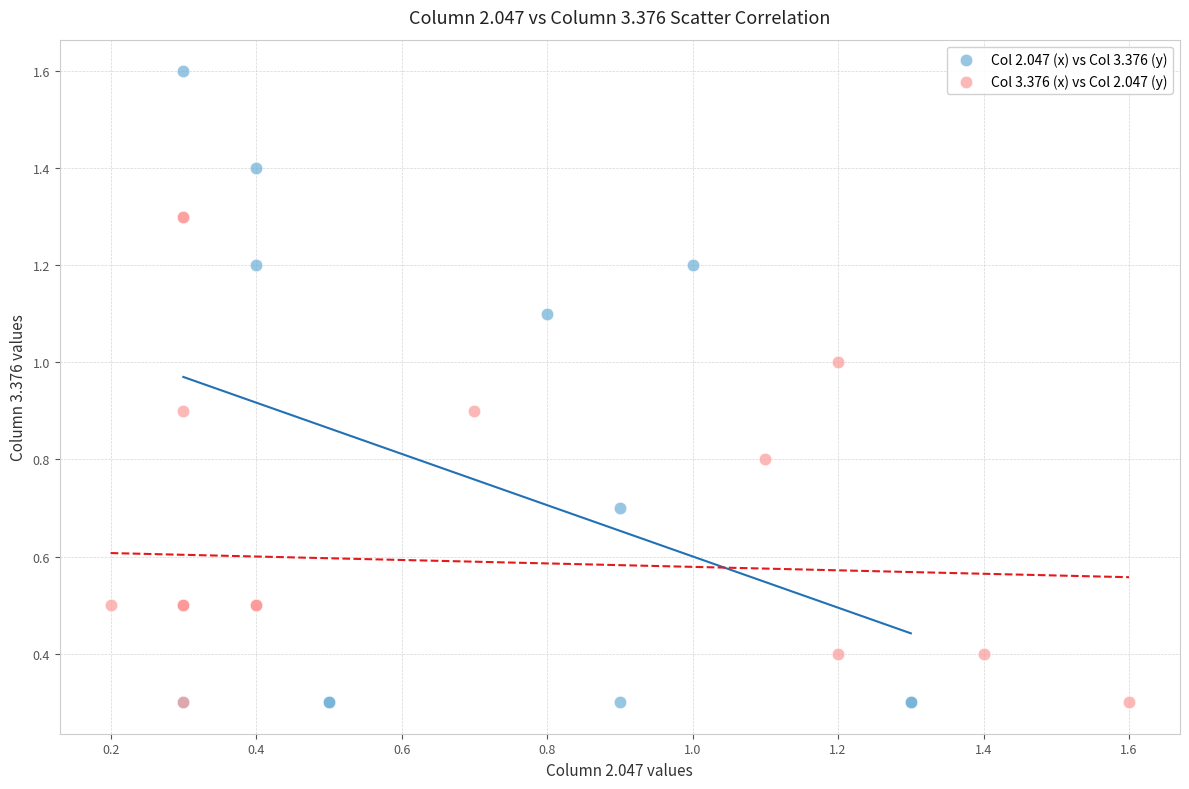

Which series contains the highest Y value?

Col 2.047 (x) vs Col 3.376 (y)